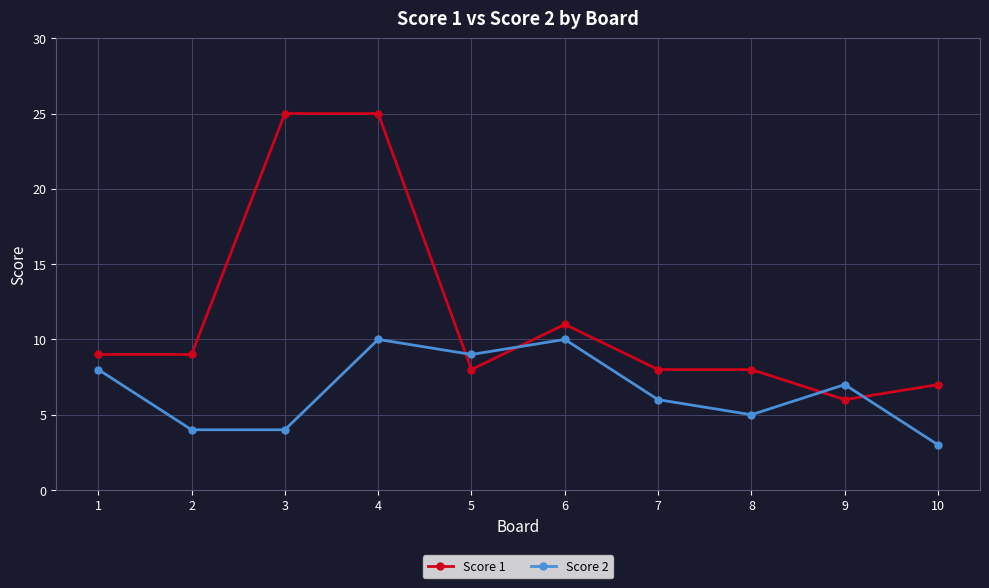

How many Score 2 values are between 4 and 9?

7